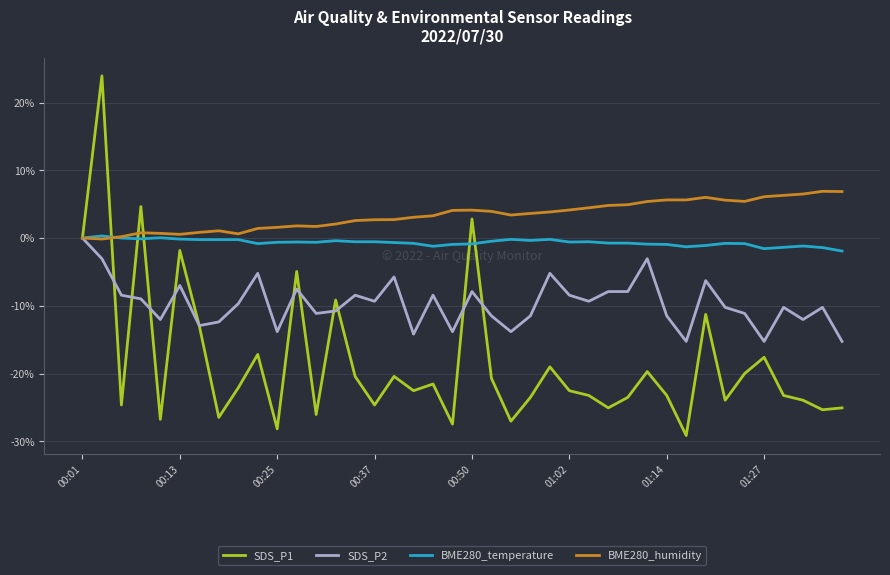

What is the maximum value shown in the chart?

23.9